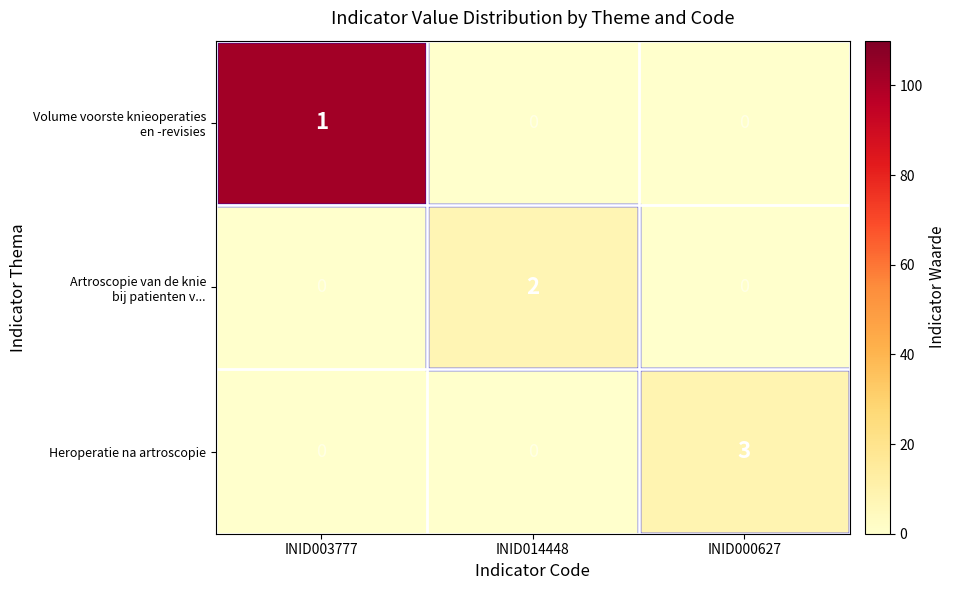

The value of Heroperatie na artroscopie at INID000627 is 5. True or false?

False